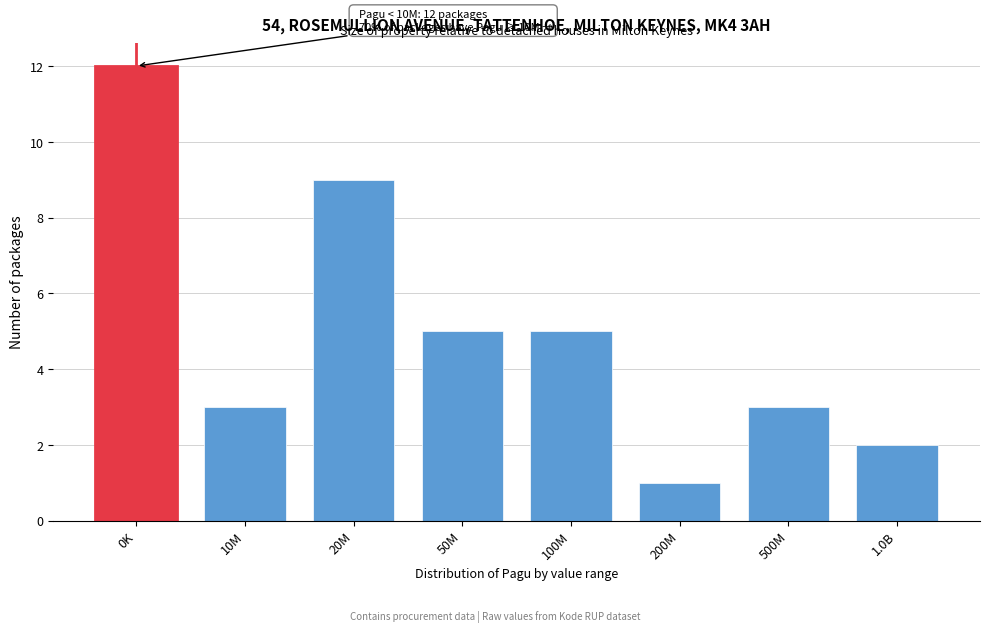

Reading left to right, transcribe all the data shown in this chart.

12	3	9	5	5	1	3	2